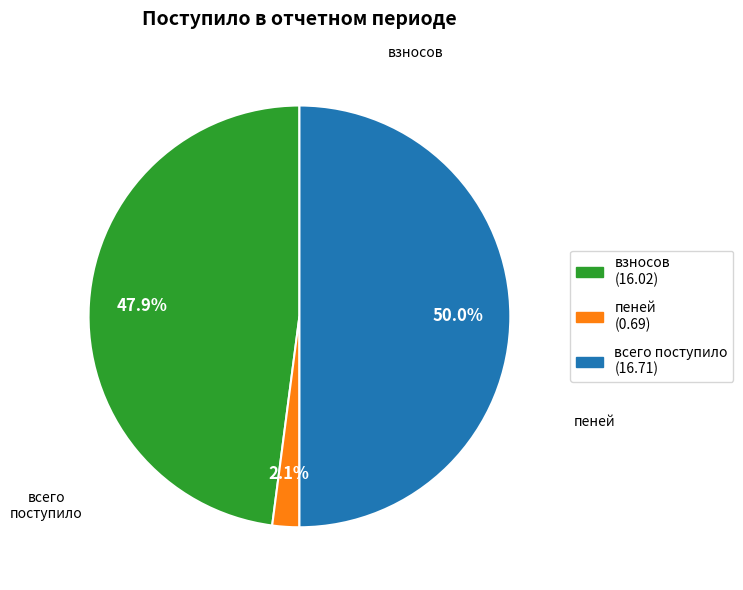

Does any single category account for the majority?

No